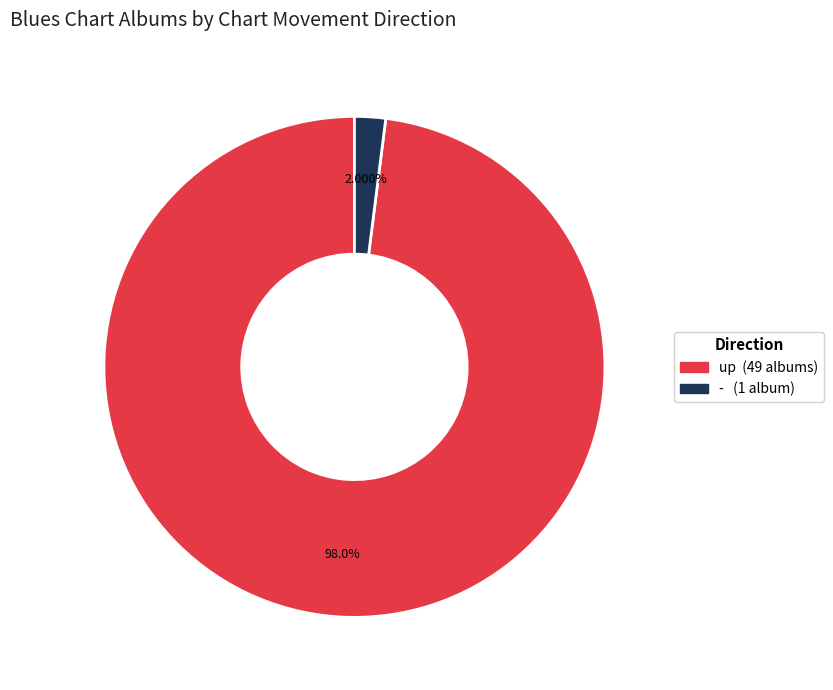

Is there a majority slice in this chart?

Yes